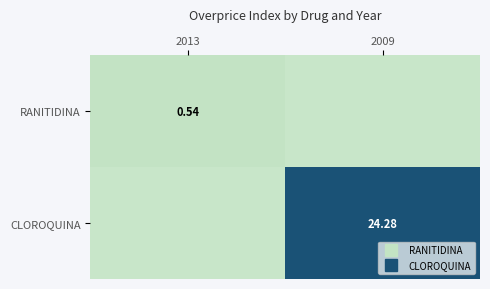

At which label is RANITIDINA closest to 0?

2009